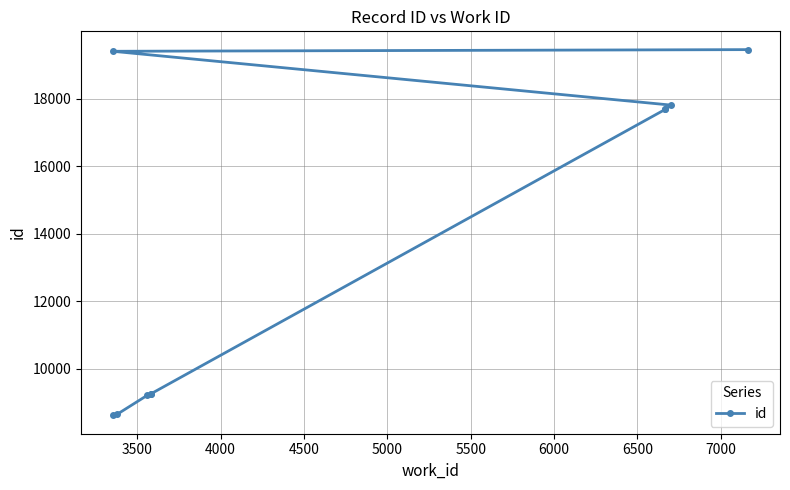

What is the change in value from 4500 to 6000?

+8406